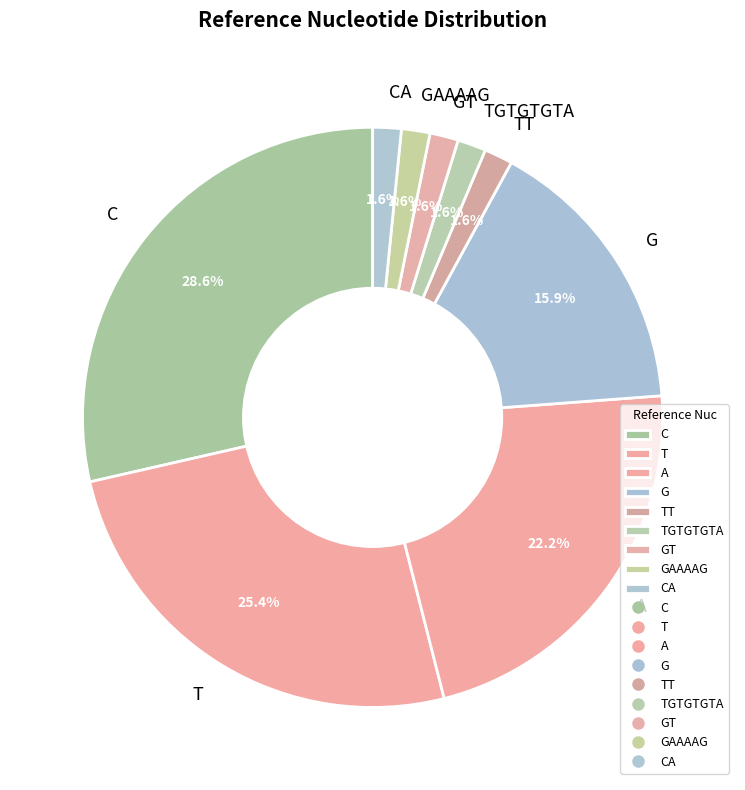

What percentage is NOT represented by CA?

98.4%